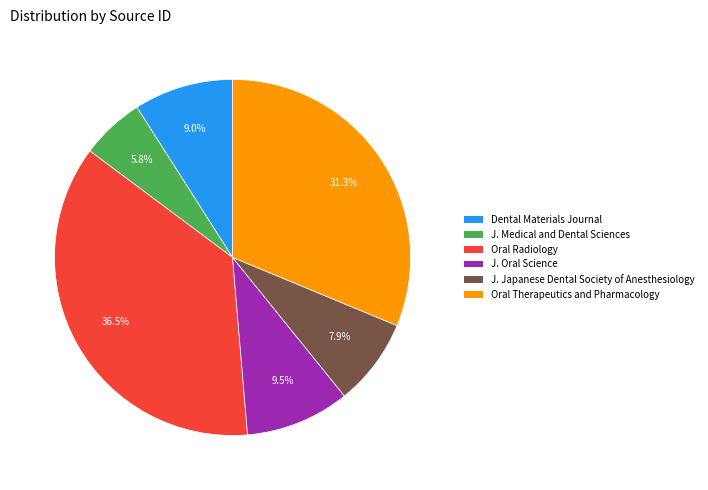

What is the largest slice in the pie chart?

Oral Radiology